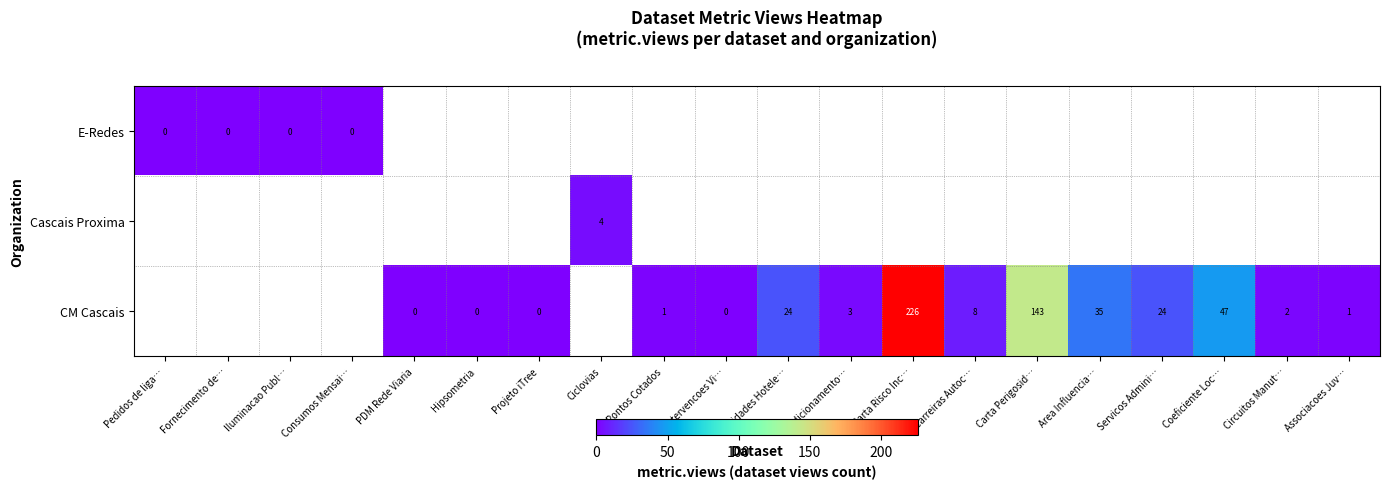

How many data points in CM Cascais are less than 1?

4